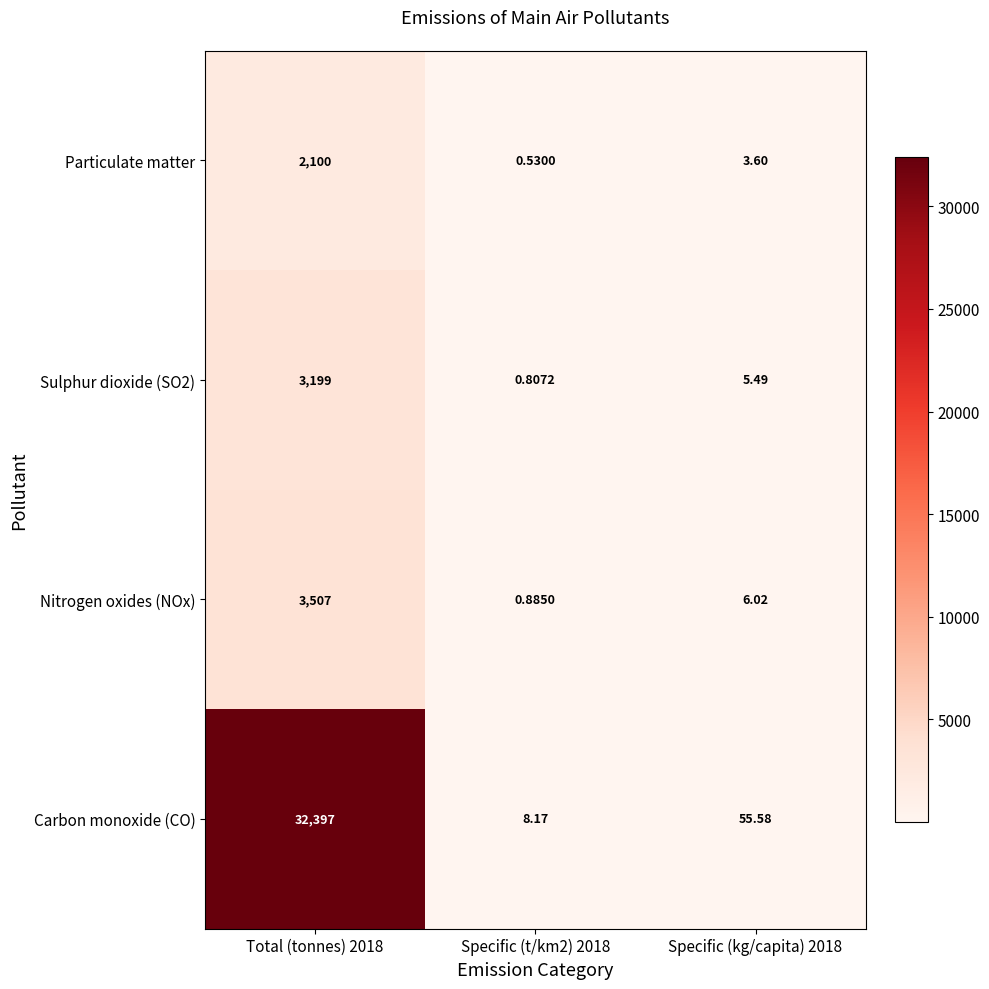

What is the difference between the highest and lowest values at Total (tonnes) 2018?

30297.0